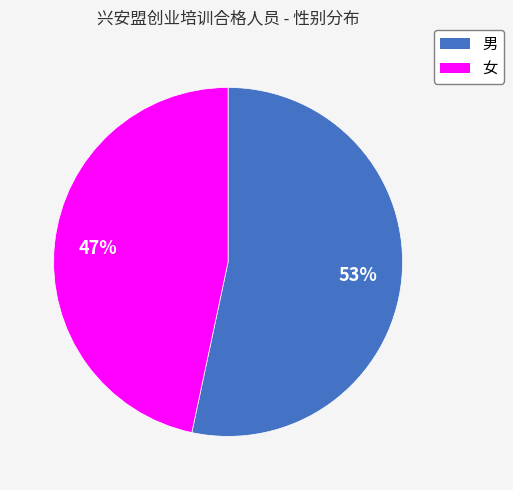

To the nearest percent, what portion does 女 represent?

47%